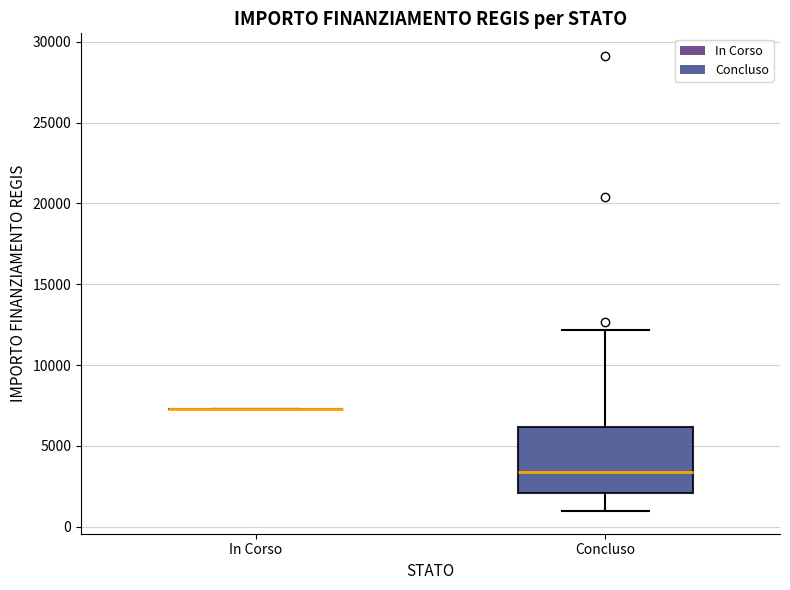

Reading left to right, read every box against the y-axis: the position of its median line, the range the box covers, and the ends of its whiskers. The values are not printed on the chart, so give them approximately, as read against the axis.

In Corso: box collapsed to a line at 7500, whiskers 7500 to 7500
Concluso: median 3500, box 2000 to 6000, whiskers 1000 to 12000